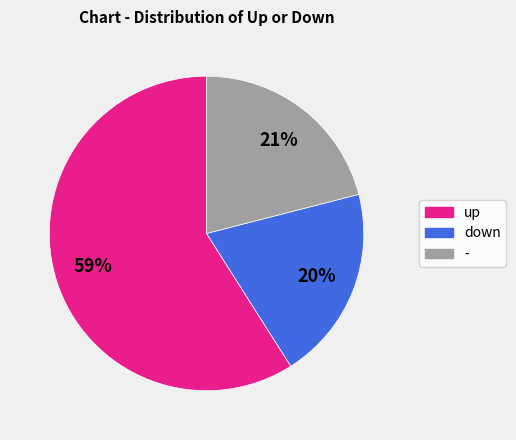

Does up represent more than half of the total?

Yes